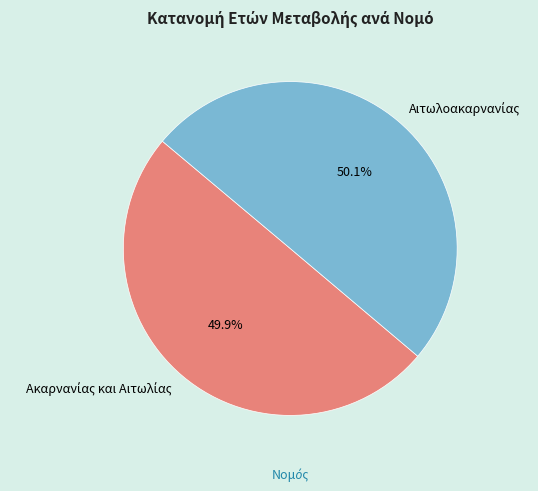

Does any single category account for the majority?

Yes